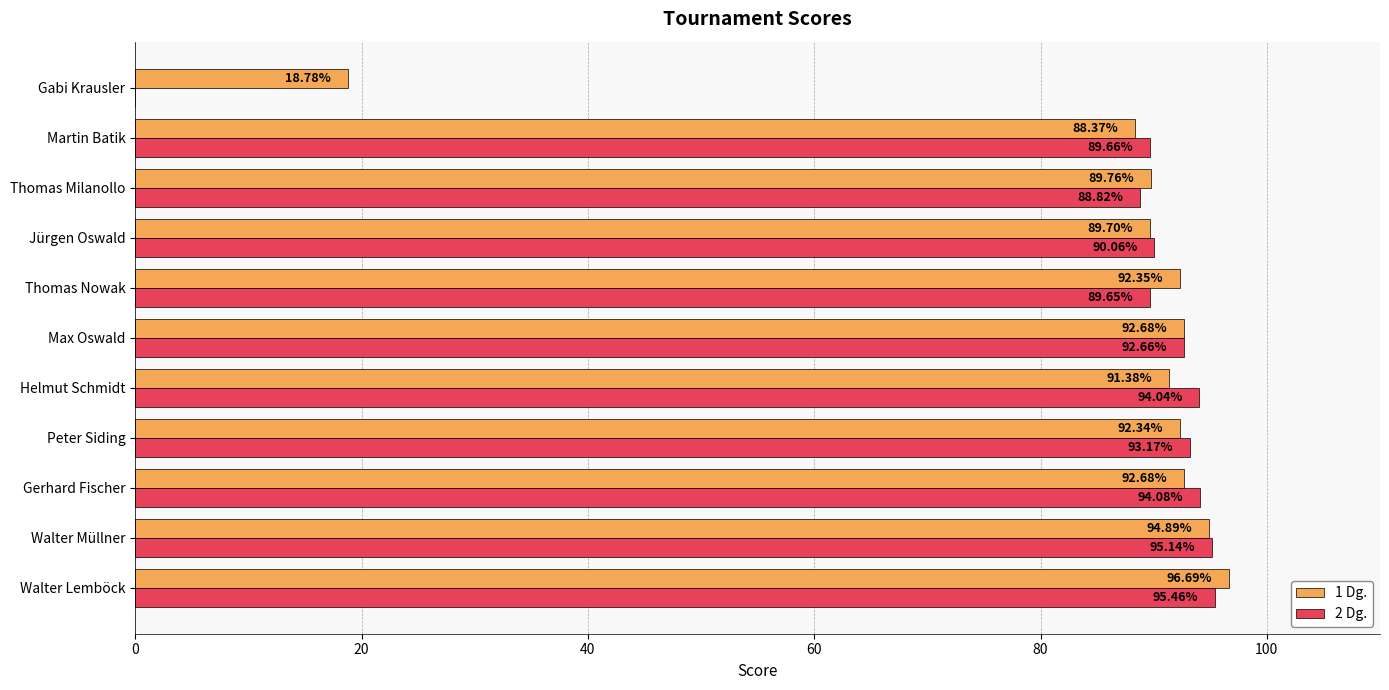

Which series changed the most between Walter Lemböck and Helmut Schmidt?

1 Dg.